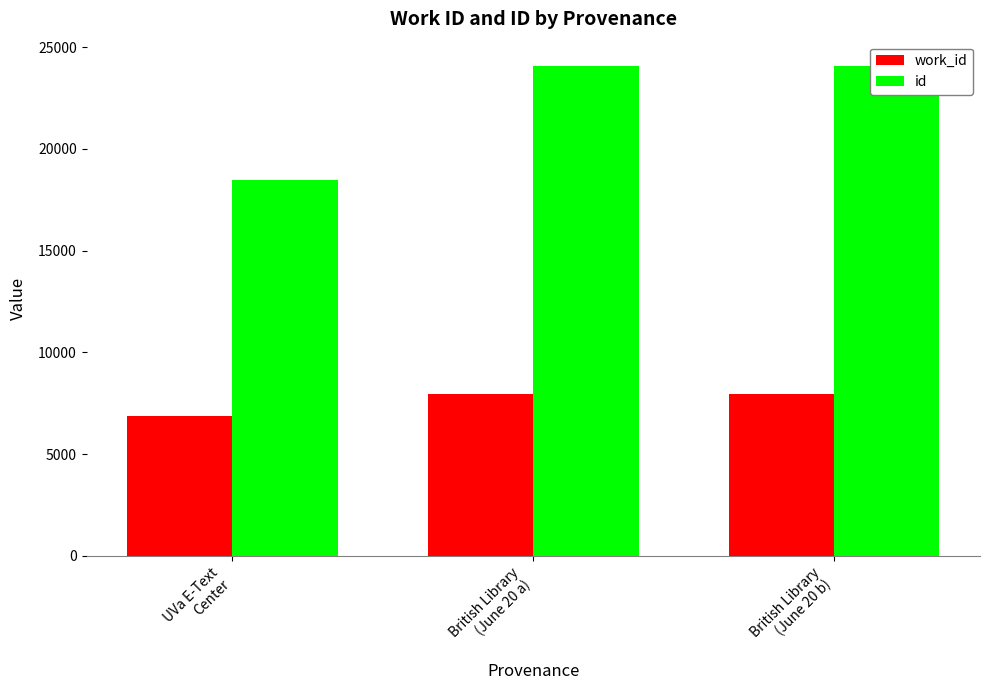

What position from the right is UVa E-Text
Center?

3